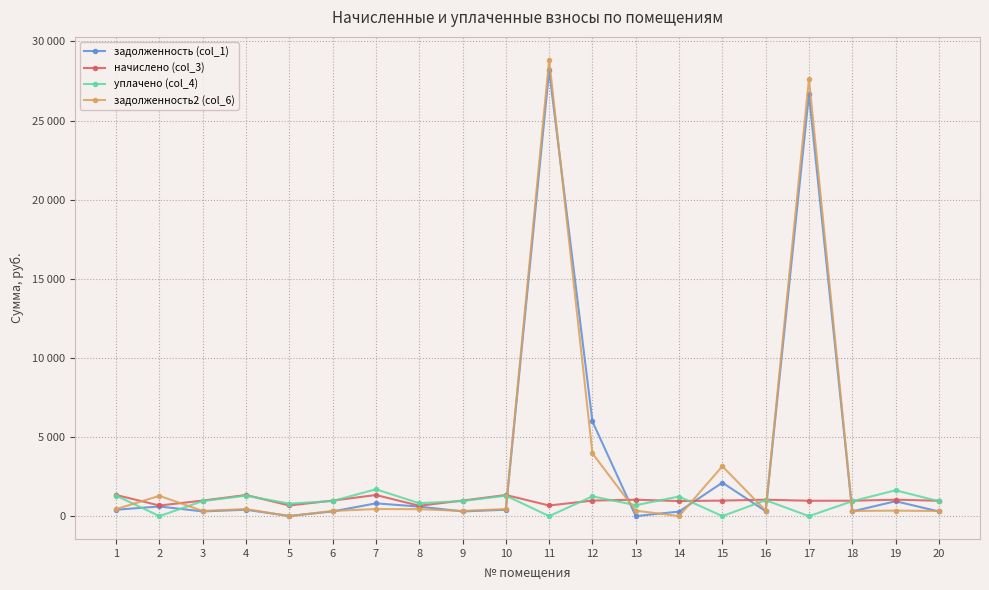

Between which two adjacent categories do начислено (col_3) and задолженность2 (col_6) first intersect?

1 and 2